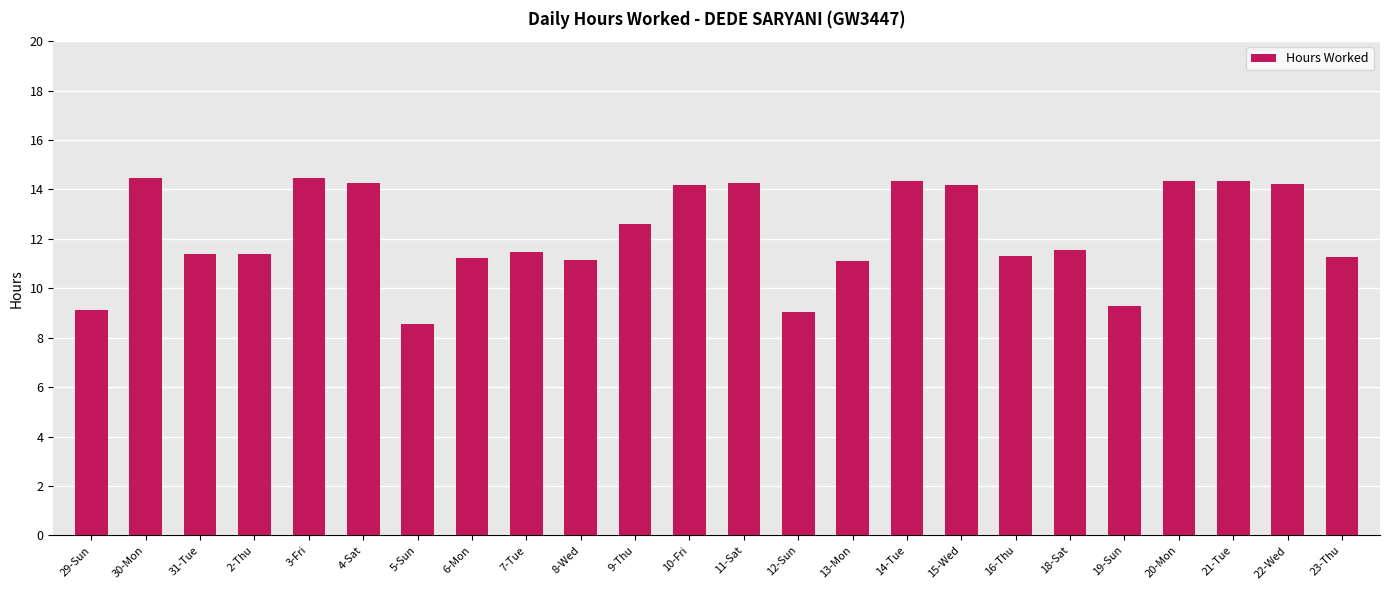

What is the maximum value shown in the chart?

14.5